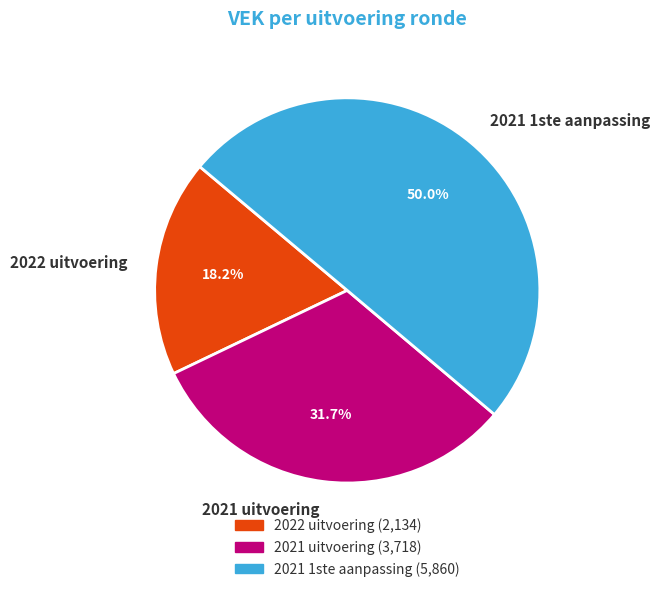

What percentage is the 2021 1ste aanpassing slice, to the nearest percent?

50%